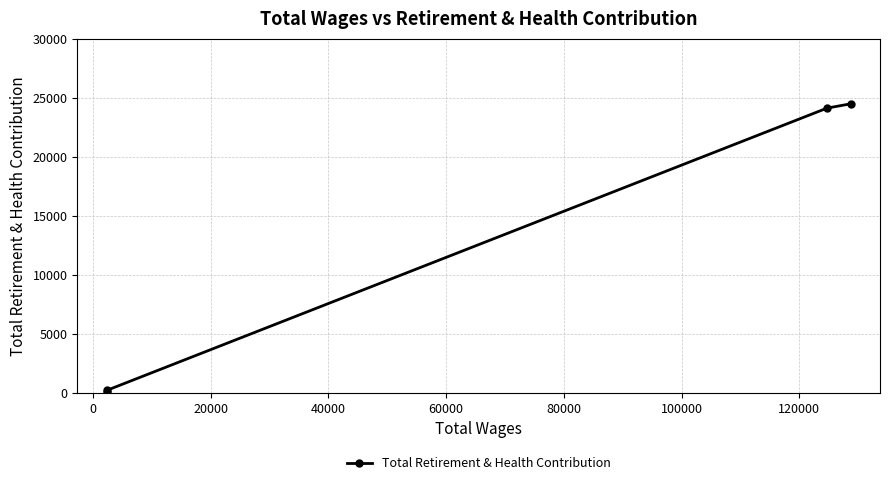

Reading right to left, extract all data points from this chart.

24467	24105	212	75